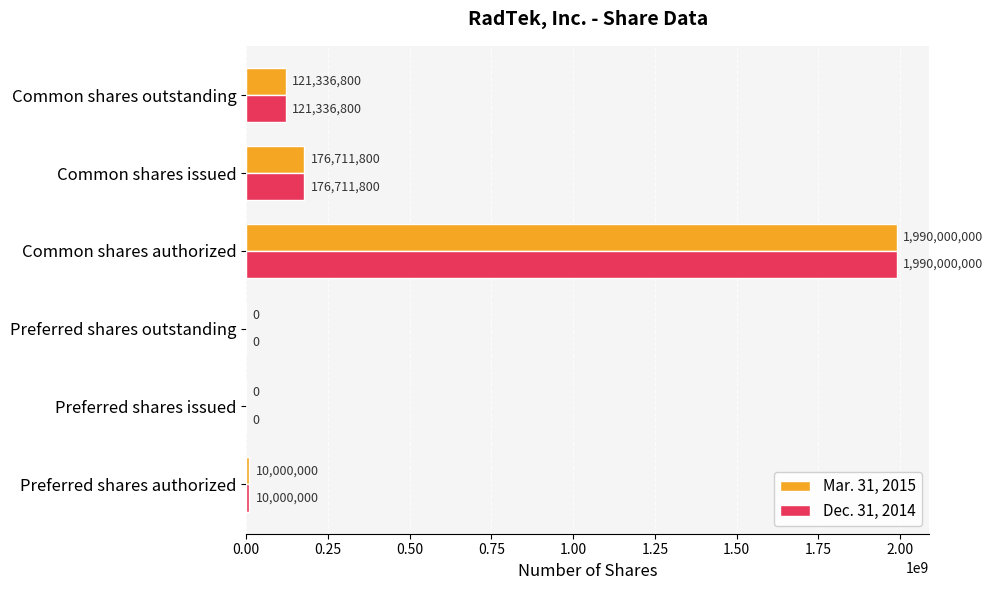

What is the highest value of the Mar. 31, 2015 series?

1990000000